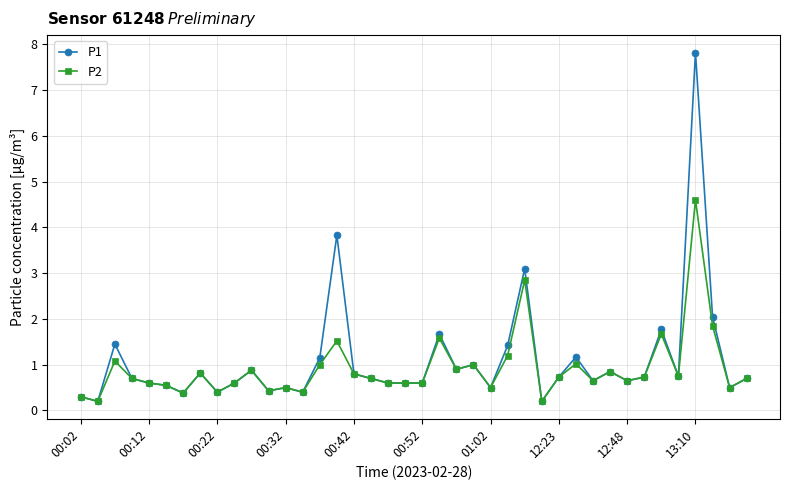

Which series has the largest range (max minus min)?

P1